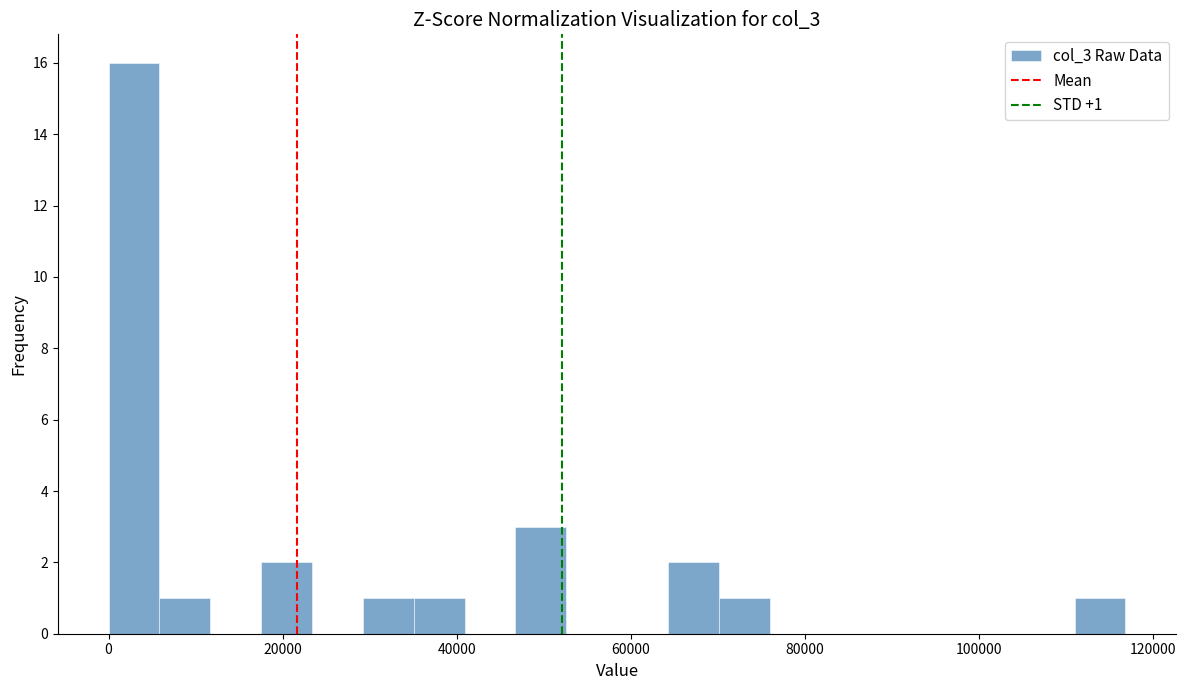

Around what value on the x-axis is the tallest bar? Give the approximate position of its centre, as read against the axis.

2000